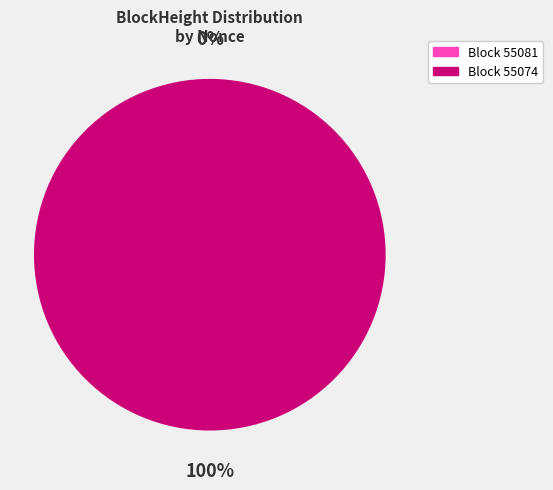

Rank the categories by value from highest to lowest.

55074, 55081